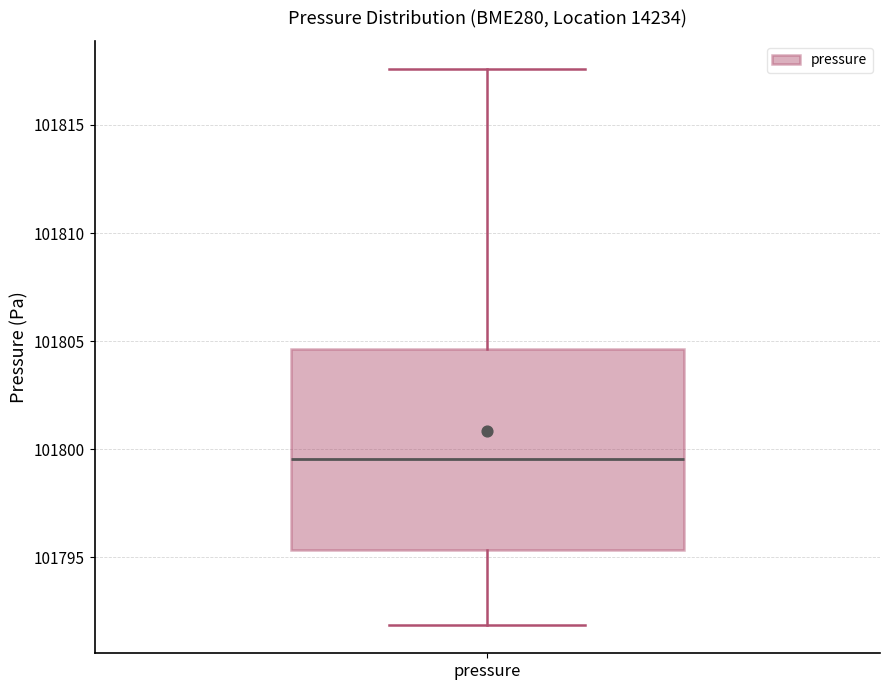

Transcribe this box plot: give where the median line is, the range the box spans, and where the two whiskers end, as read against the y-axis. The values are not printed on the chart, so give them approximately, as read against the axis.

median 101799.5, box 101795.5 to 101804.5, whiskers 101792.0 to 101817.5